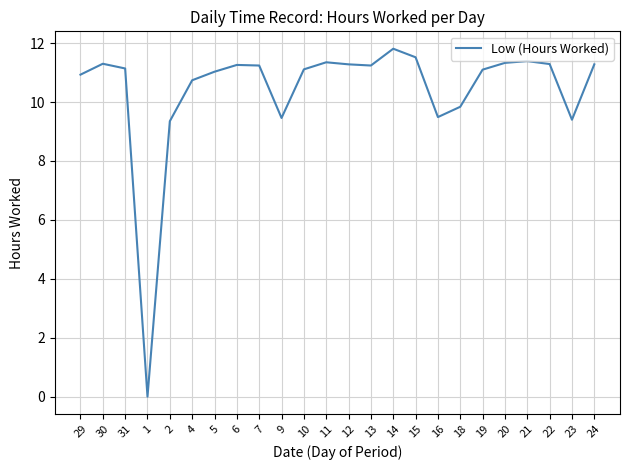

What is the approximate value at 30?

11.3